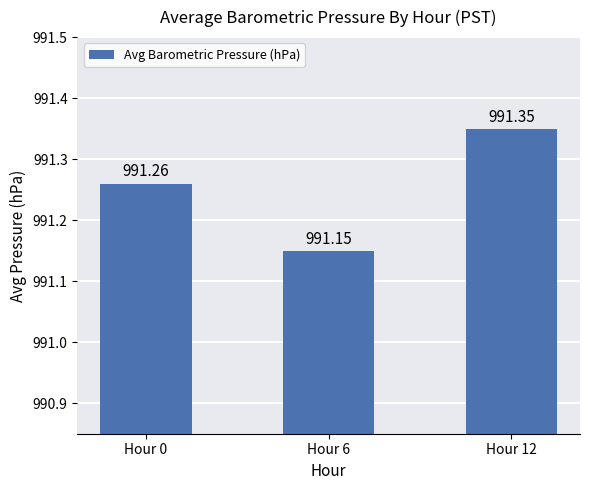

Between Hour 0 and Hour 6, which is larger?

Hour 0